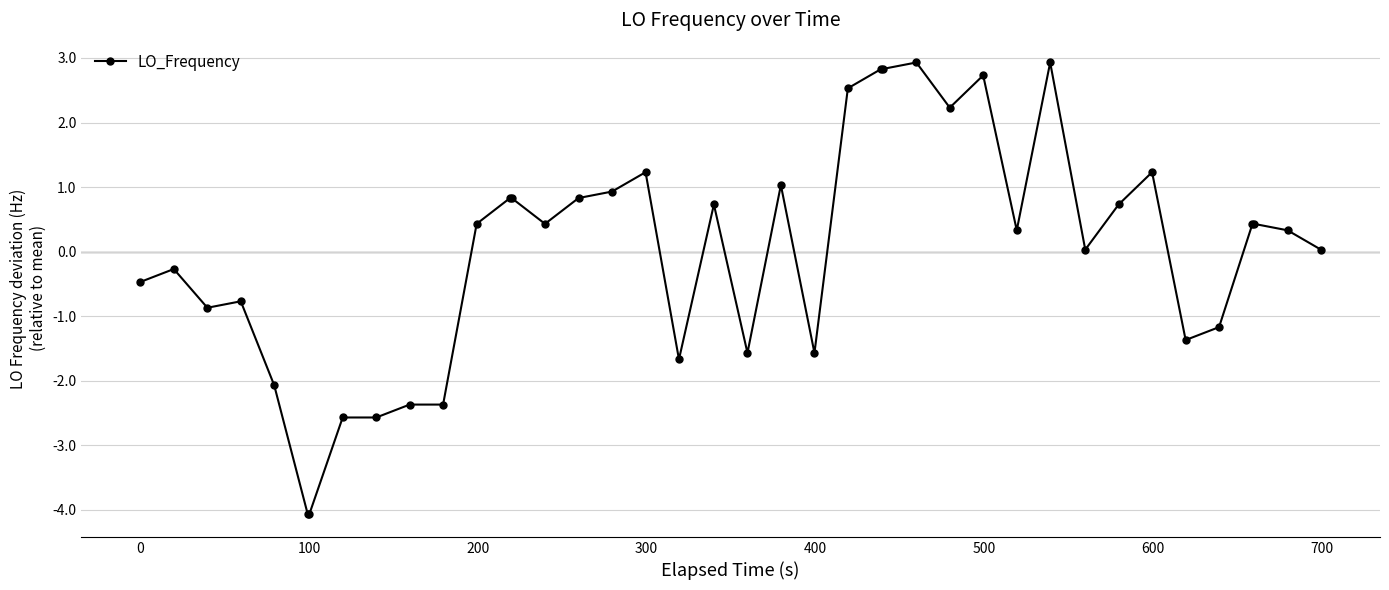

What is the minimum value shown in the chart?

-4.1